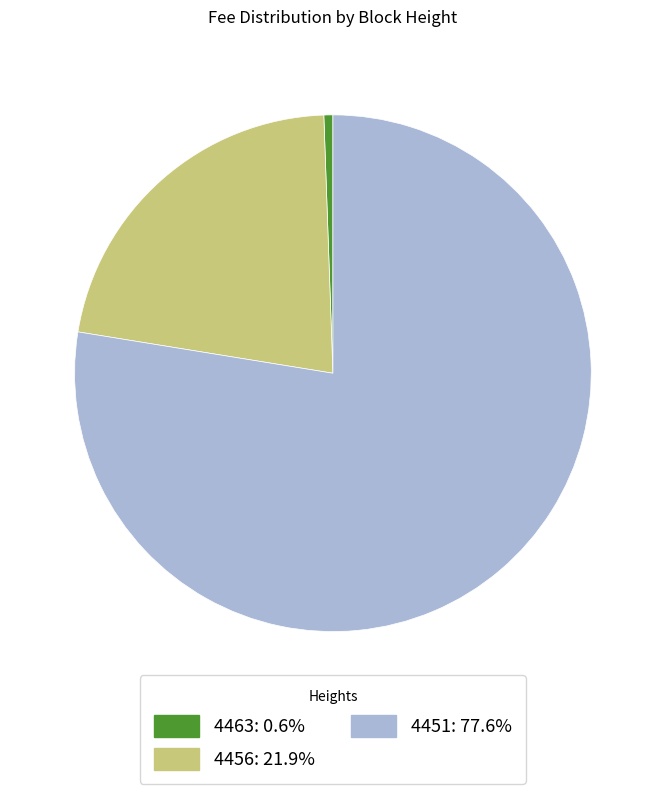

The 4463 slice represents 6% of the pie. True or false?

False